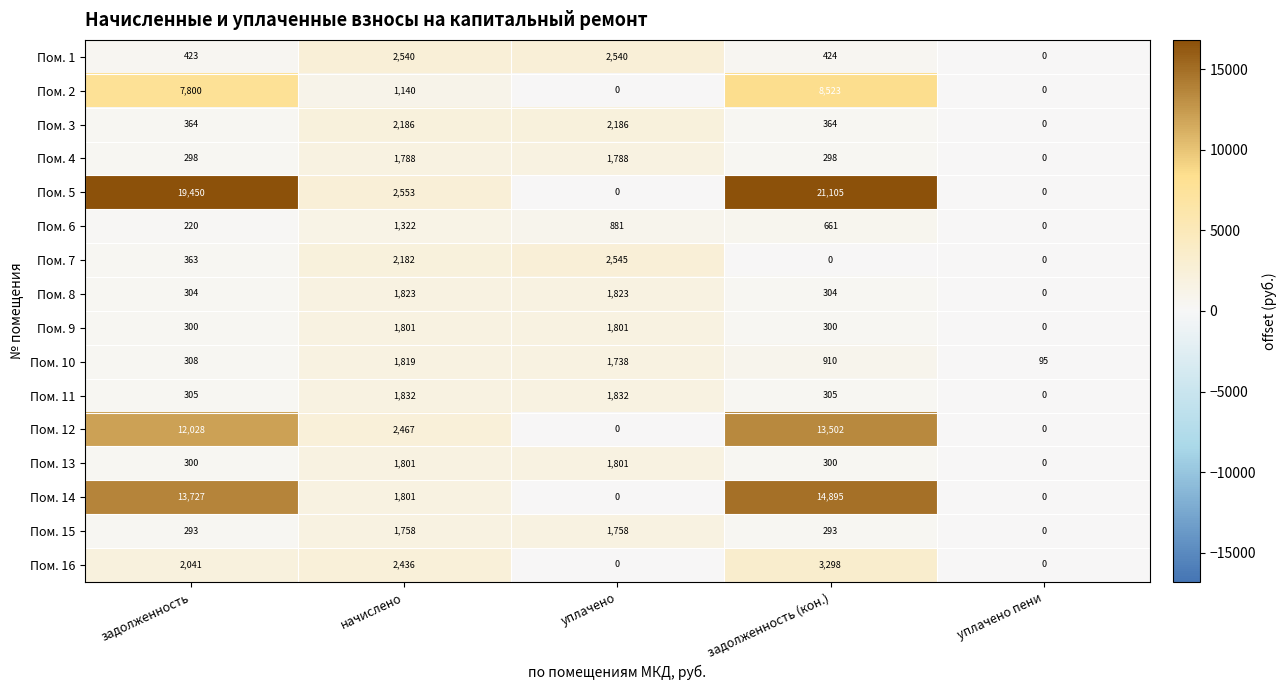

What is the average value of the Пом. 8 series?

851